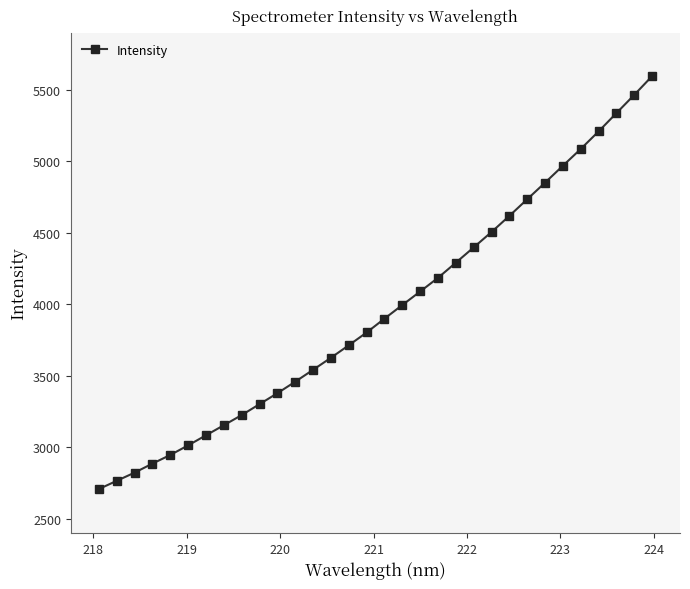

What is the greatest value displayed?

5594.0